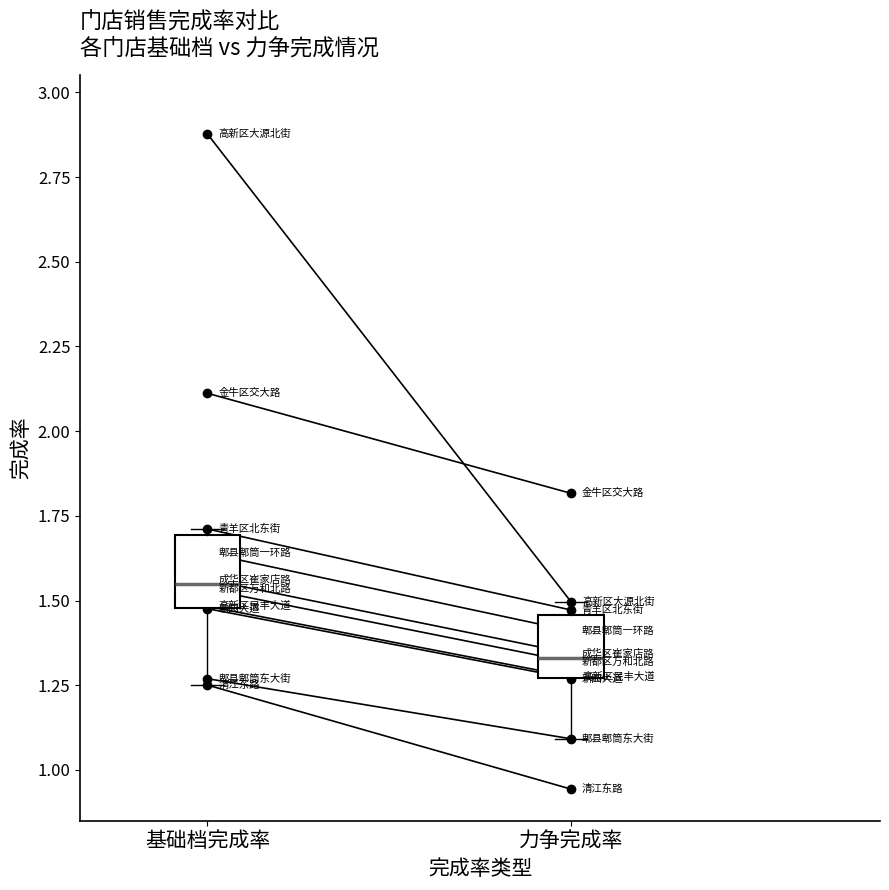

What is the label of the 2nd point from the right?

基础档完成率